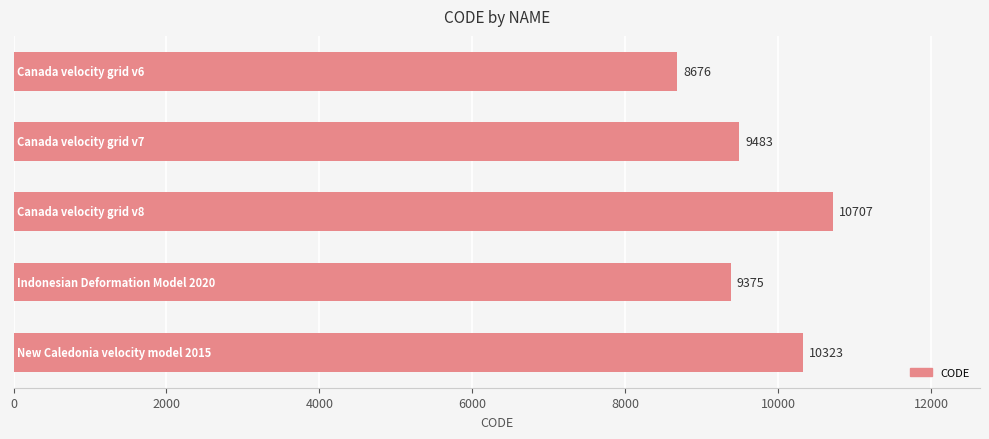

What is the difference between the second highest and second lowest values?

948